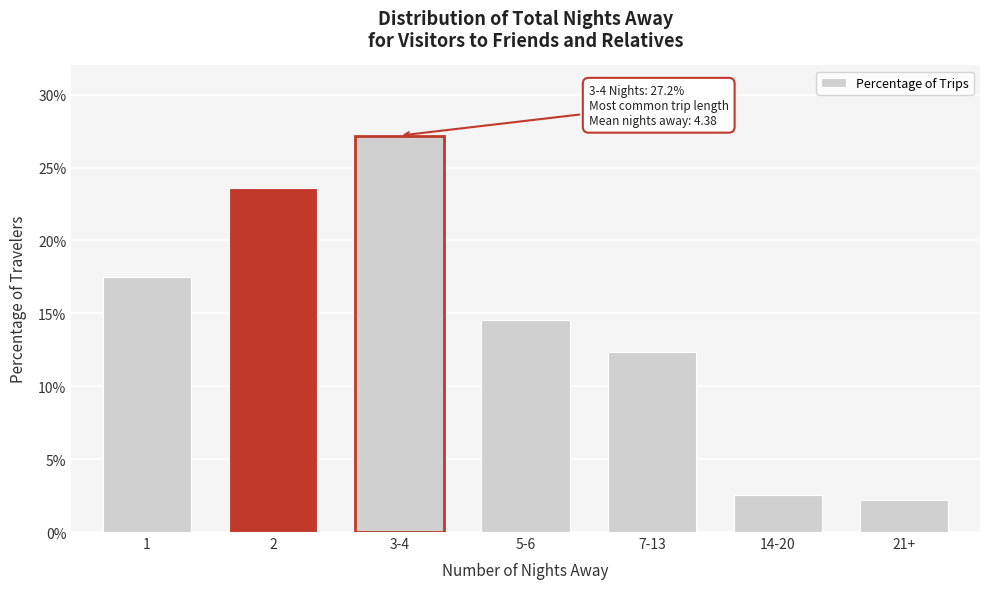

Reading left to right, list all the values displayed in this chart.

1=17.5	2=23.6	3-4=27.2	5-6=14.6	7-13=12.4	14-20=2.6	21+=2.2